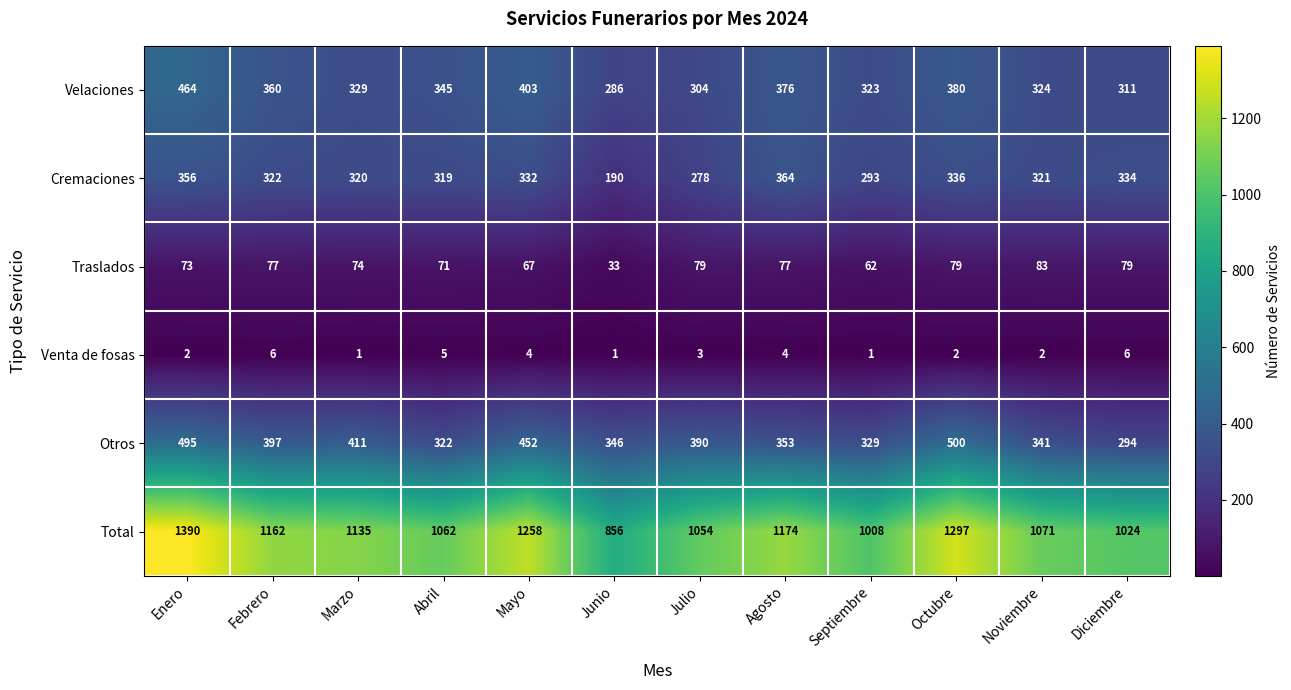

Rank the series by their maximum value, from highest to lowest.

Total, Otros, Velaciones, Cremaciones, Traslados, Venta de fosas